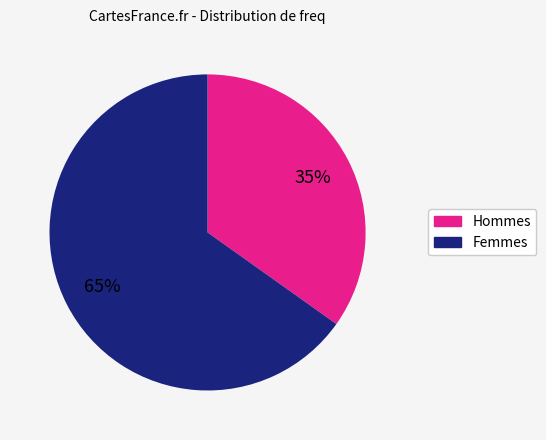

To the nearest percent, what is the difference between the largest and smallest slice percentages?

30%